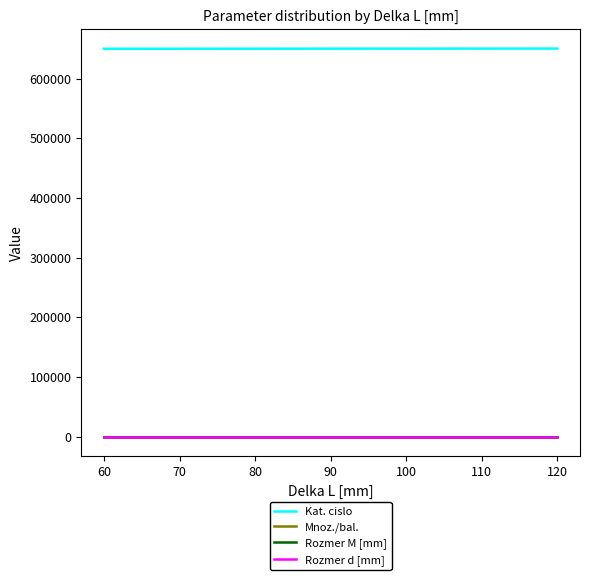

What is the lowest value of the Rozmer d [mm] series?

12